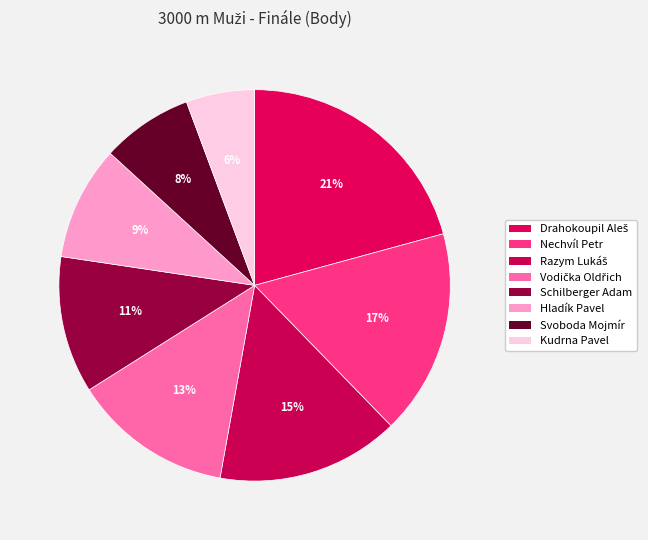

How many slices are in this pie chart?

8